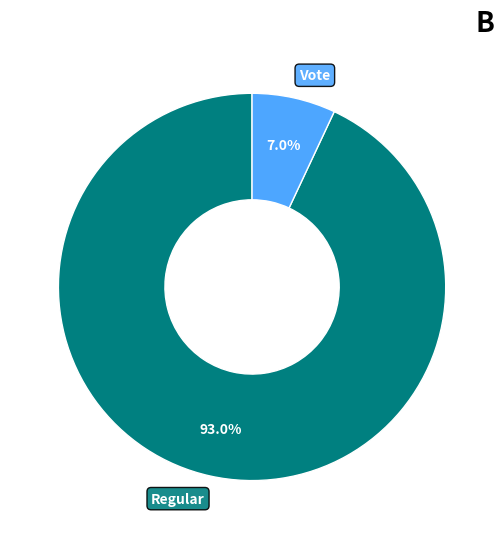

To the nearest percent, what is the difference between the largest and smallest slice percentages?

86%